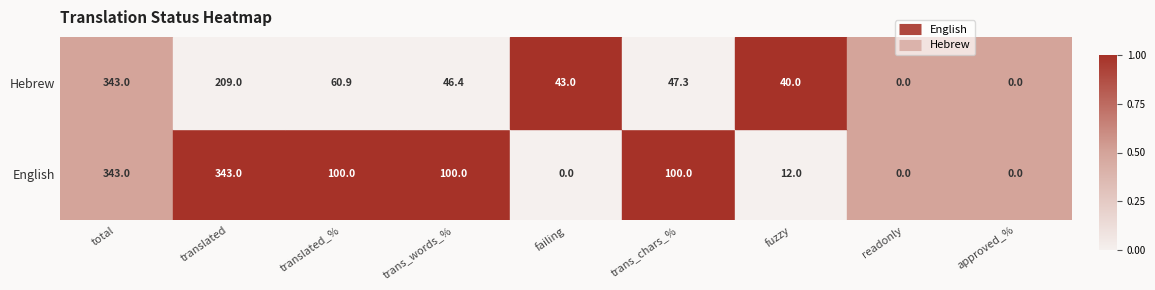

Rank the series by their average value, from highest to lowest.

English, Hebrew